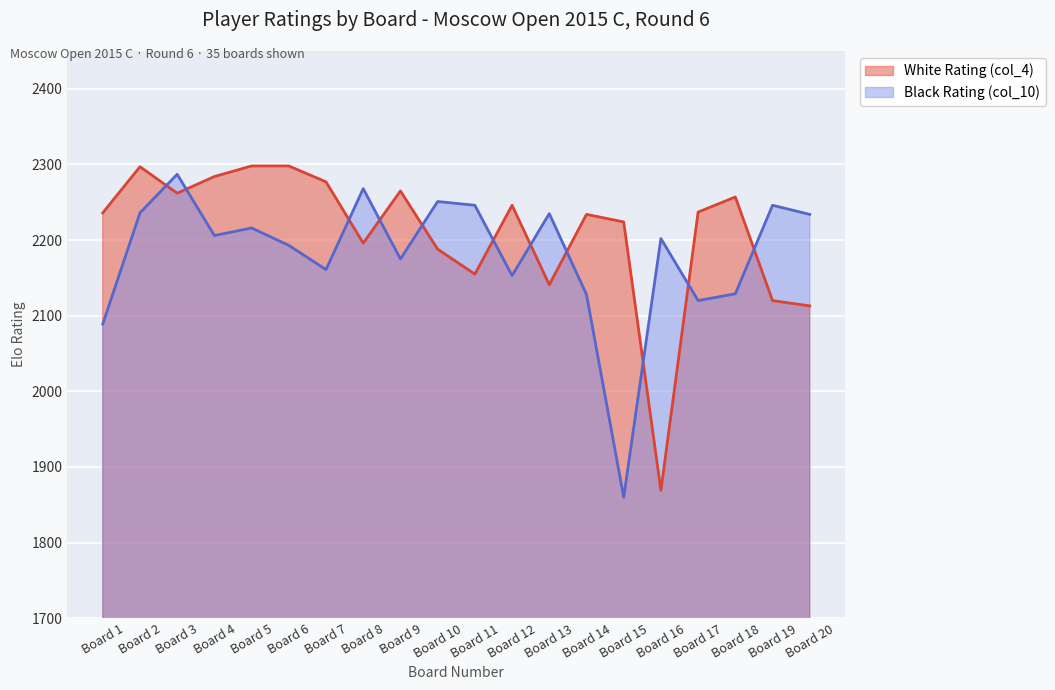

At which label is White Rating (col_4) closest to 2083?

Board 20